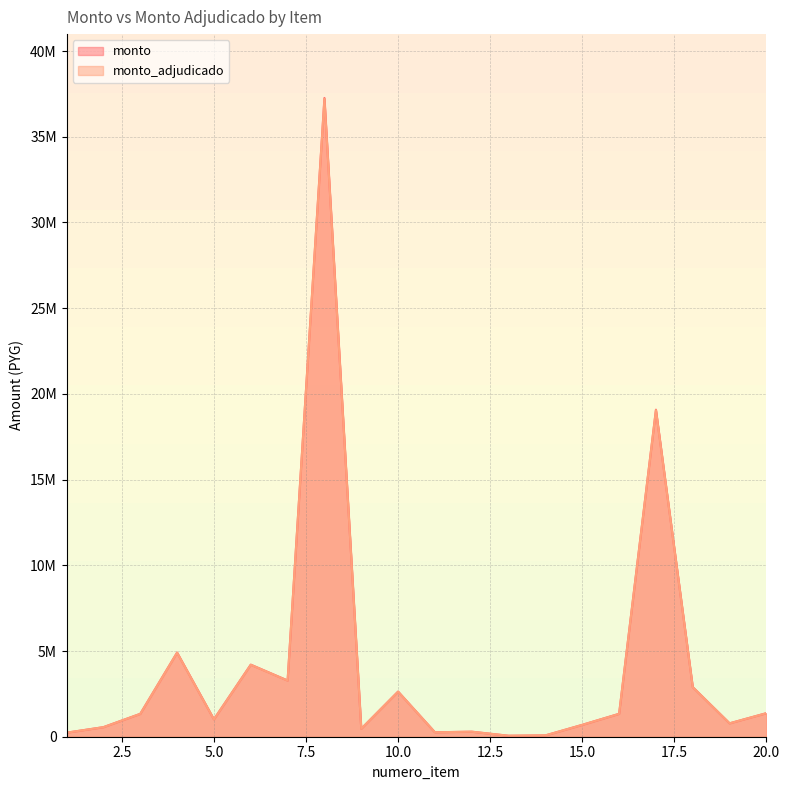

What is the difference between the monto values at 19 and 4?

4127118